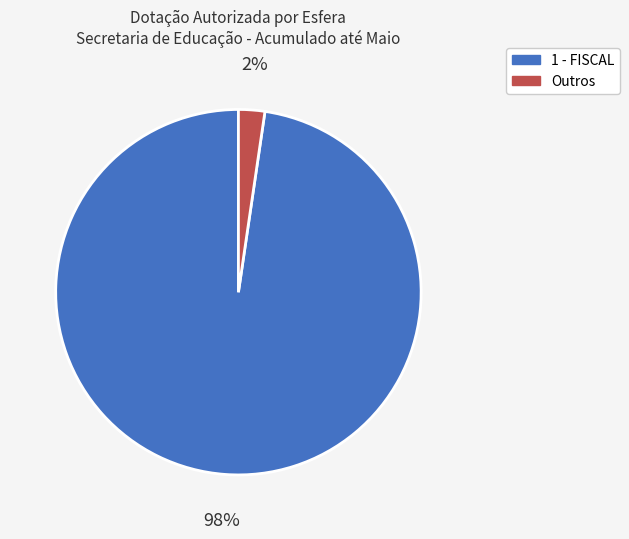

How many slices are in this pie chart?

2